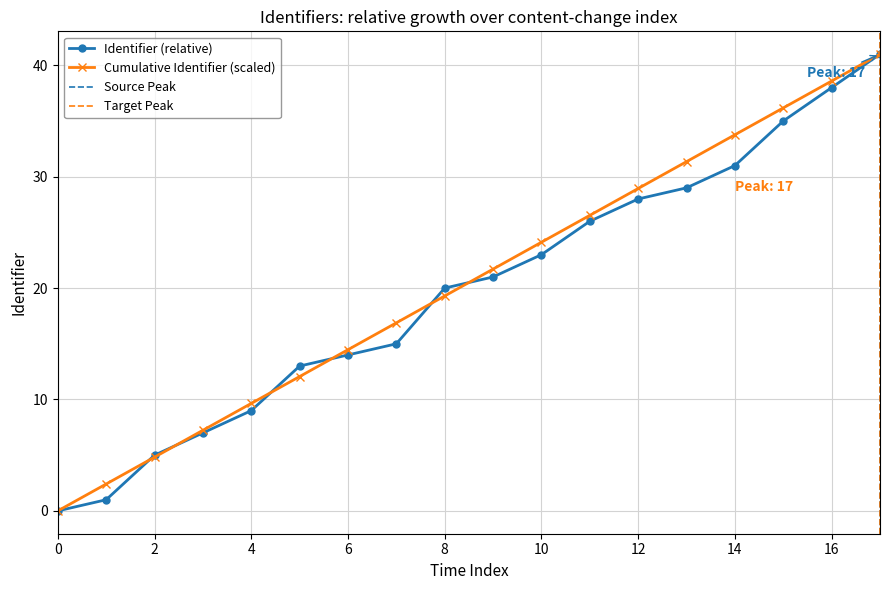

True or false: the data shows 35 at 2021-05-17.

False